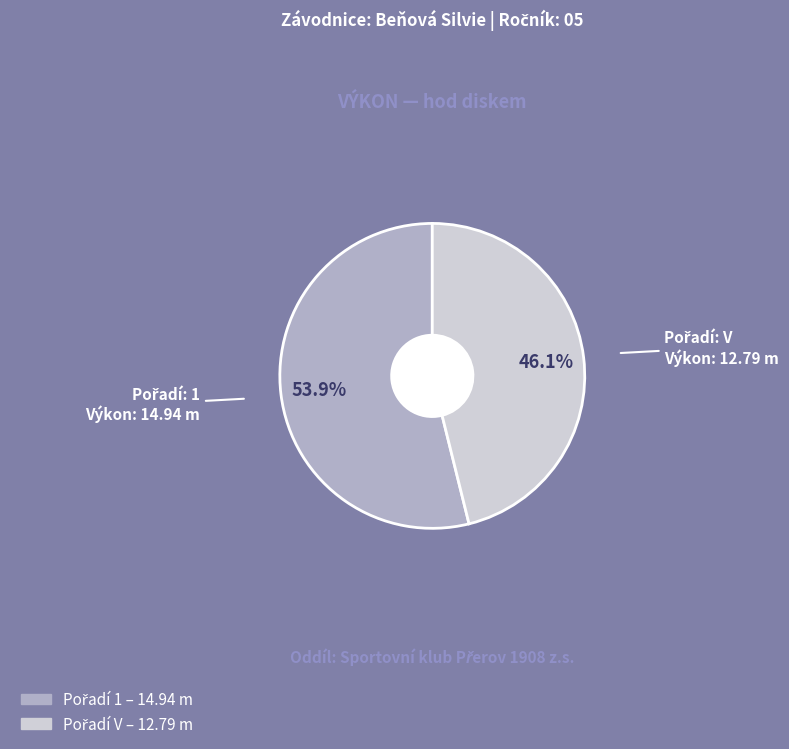

What percentage is the V slice, to the nearest percent?

46%